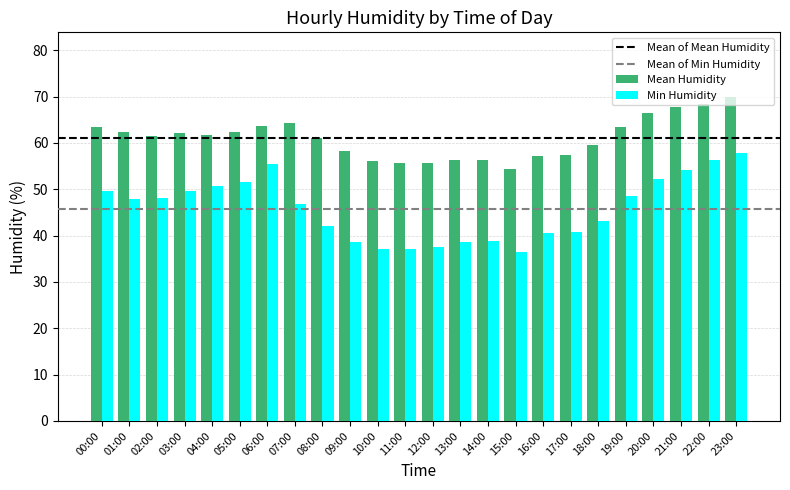

What is the spread (max minus min) of values at 16:00?

16.7